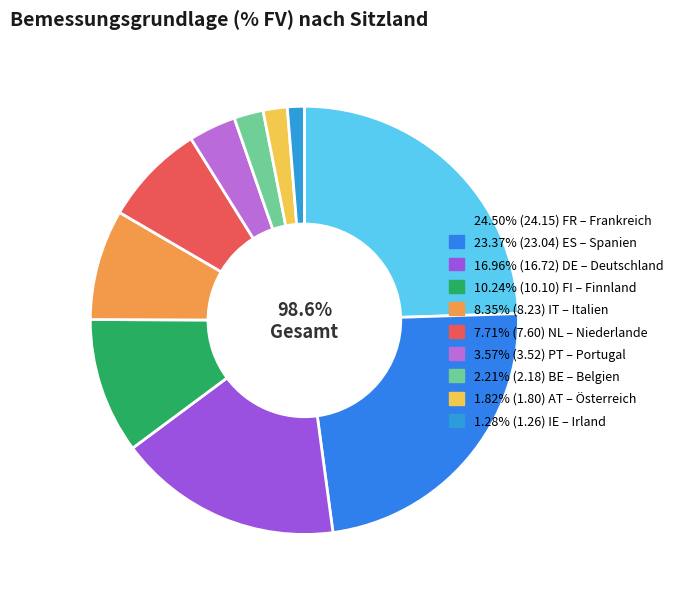

Rank the categories by value from lowest to highest.

IE, AT, BE, PT, NL, IT, FI, DE, ES, FR